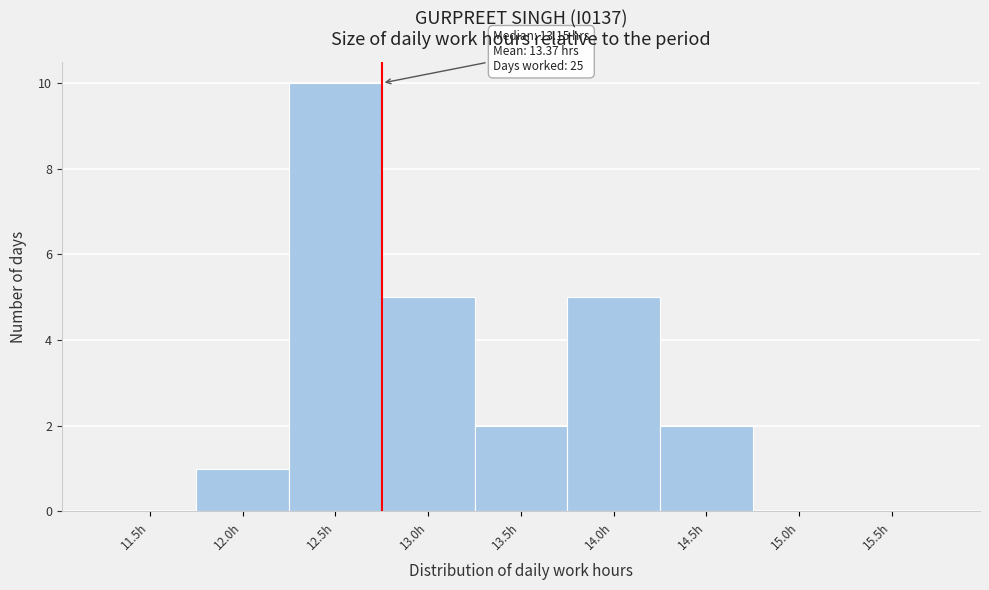

Reading left to right, extract all data points from this chart.

11.5h=0	12.0h=1	12.5h=10	13.0h=5	13.5h=2	14.0h=5	14.5h=2	15.0h=0	15.5h=0